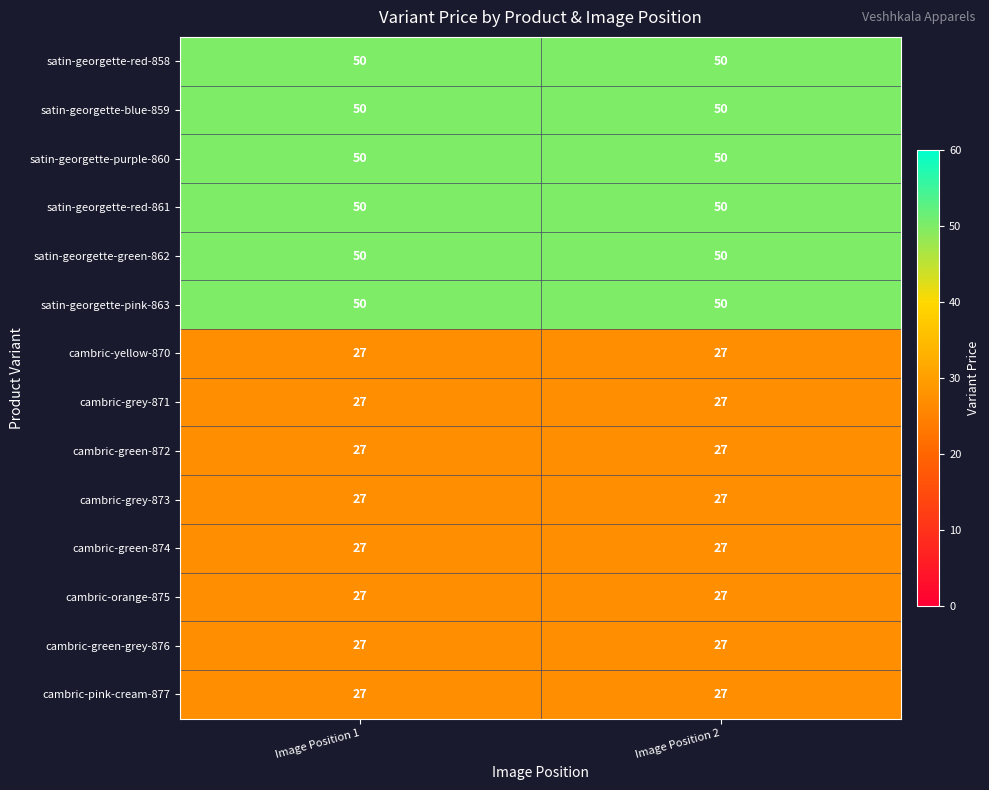

What is the average value of the cambric-yellow-870 series?

27